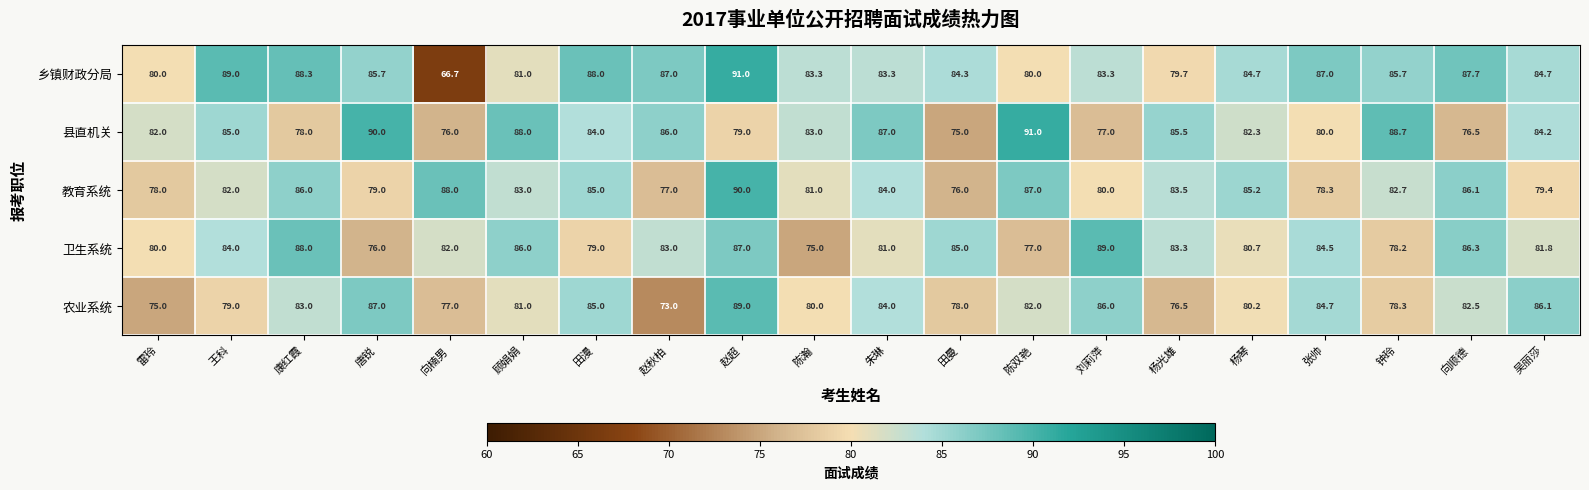

What is the difference between the second highest and minimum values in the 卫生系统 series?

13.0